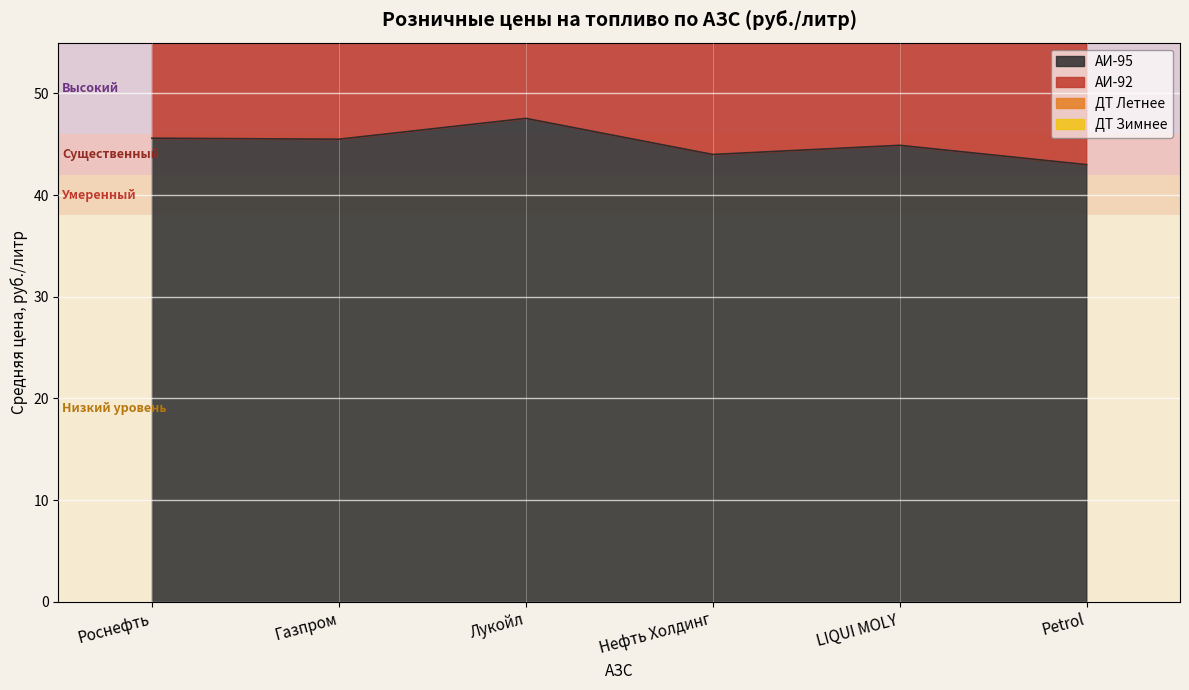

In АИ-92, how many points are lower than both neighbors (excluding endpoints)?

2